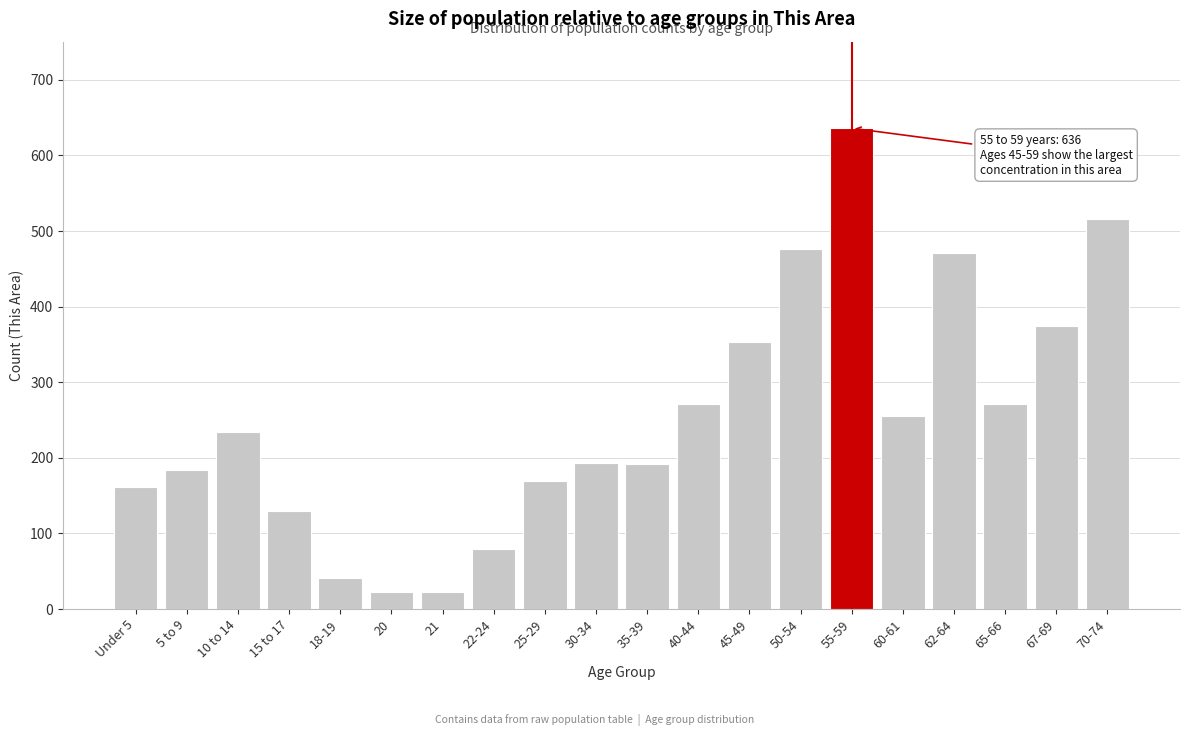

What is the smallest value displayed?

22